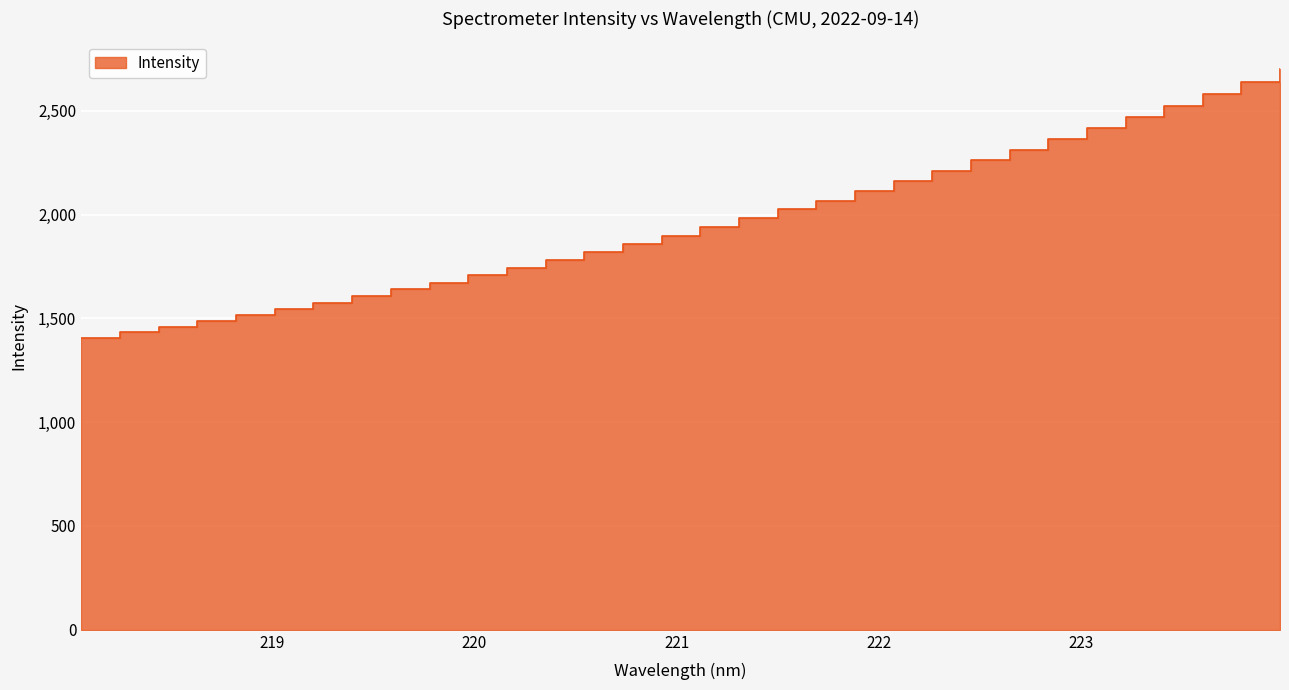

What is the difference between the maximum and second lowest values?

1265.8